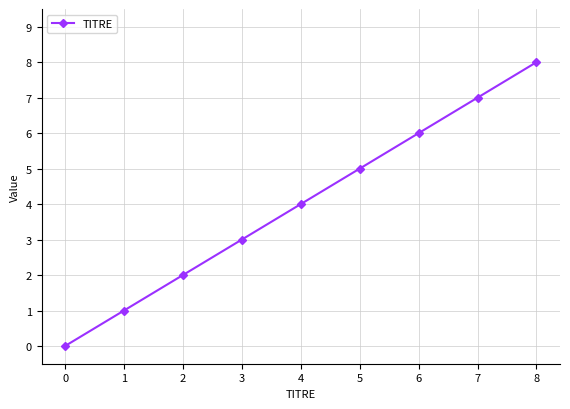

What is the sum of all values?

36